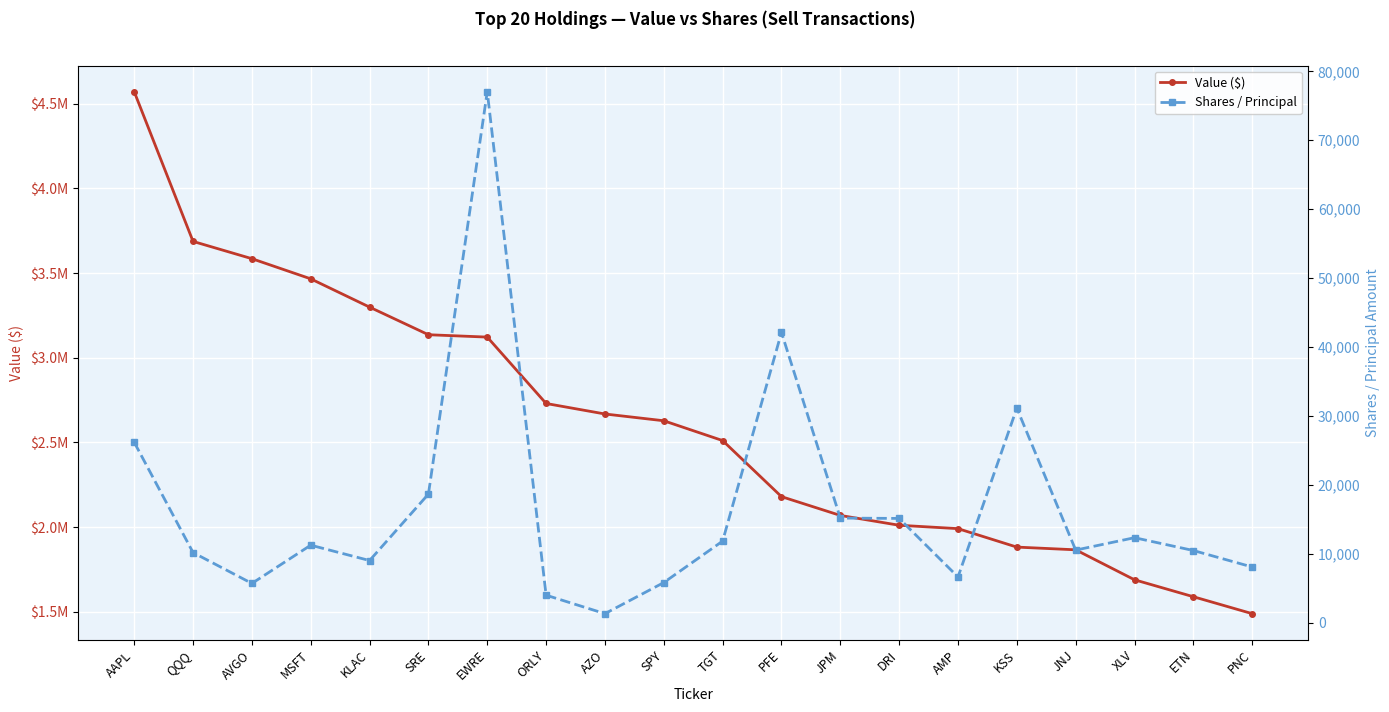

List the labels in order of Value ($) value, largest first.

AAPL, QQQ, AVGO, MSFT, KLAC, SRE, EWRE, ORLY, AZO, SPY, TGT, PFE, JPM, DRI, AMP, KSS, JNJ, XLV, ETN, PNC